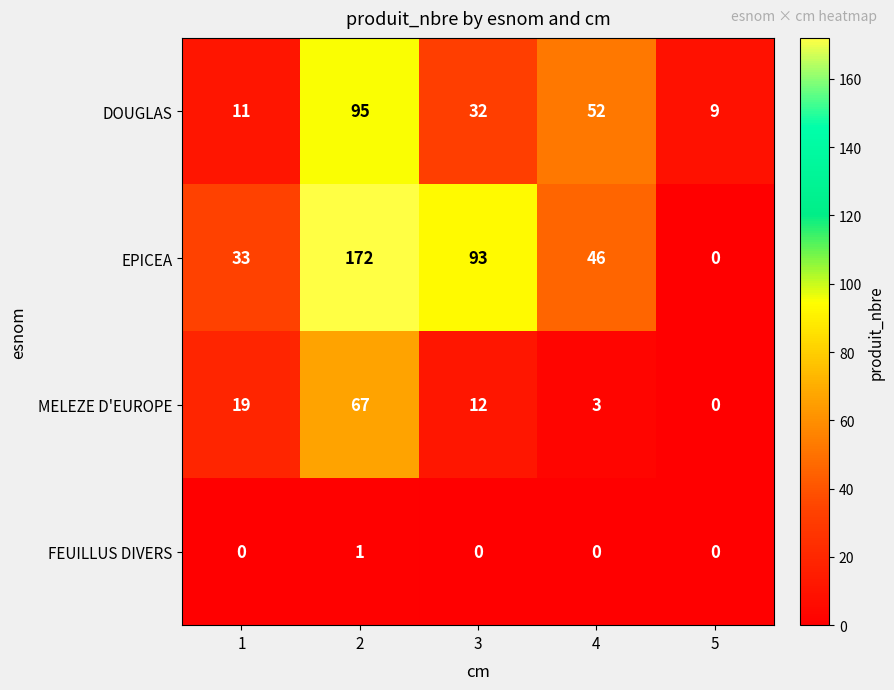

Reading left to right, extract all data points from this chart.

DOUGLAS: 11	95	32	52	9
EPICEA: 33	172	93	46	0
MELEZE D'EUROPE: 19	67	12	3	0
FEUILLUS DIVERS: 0	1	0	0	0